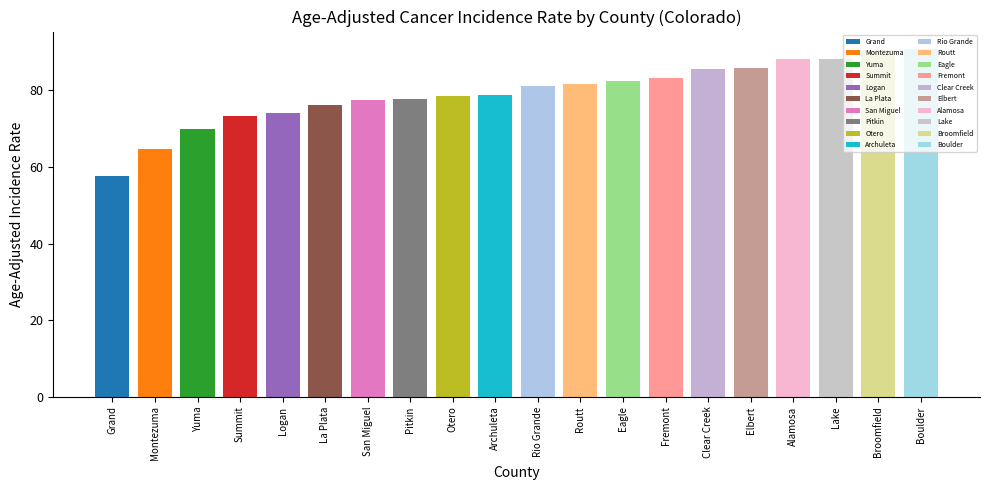

What position from the left is Eagle?

13